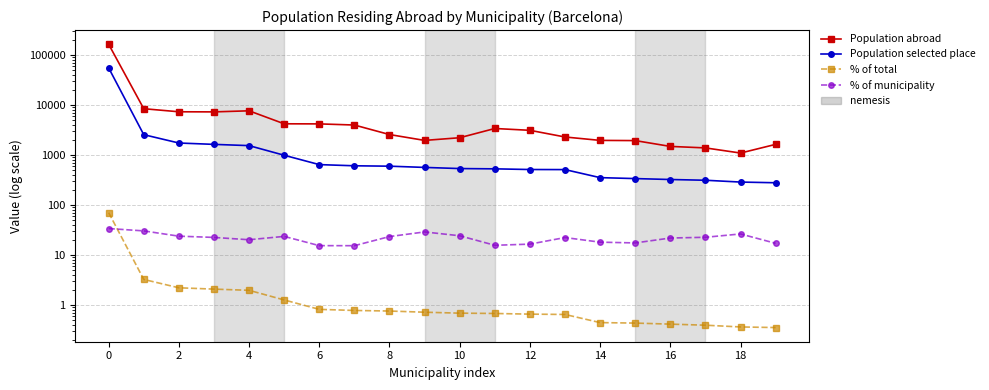

List the series in order of their peak value, highest first.

Population abroad, Population selected place, % of total, % of municipality